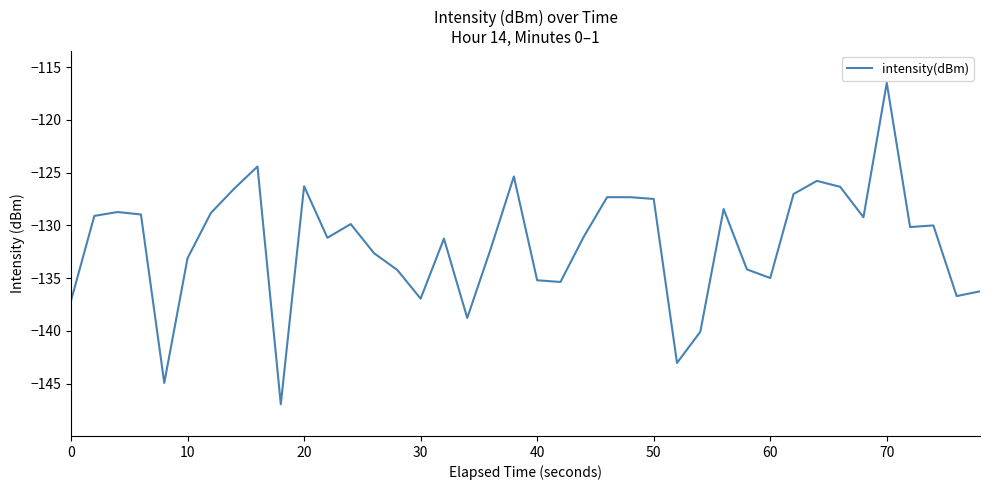

What is the difference between the maximum and minimum values?

30.5